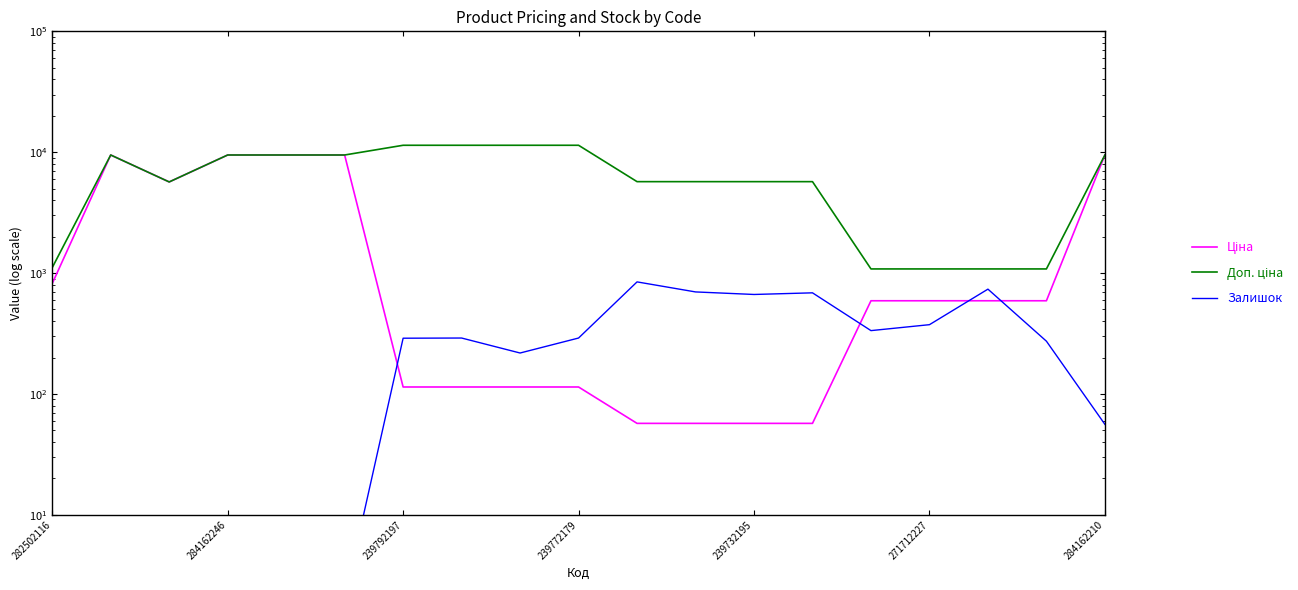

Which series ends up on top after the final intersection of Залишок and Ціна?

Ціна